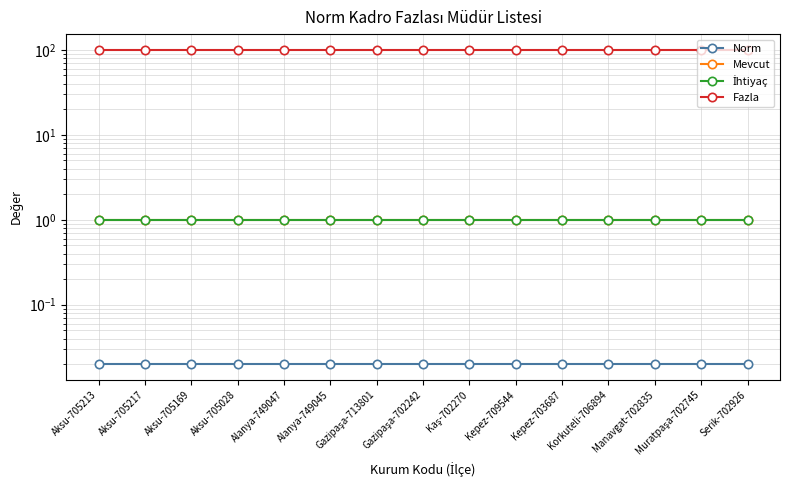

Where is Norm nearest to the value 0?

Aksu-705213